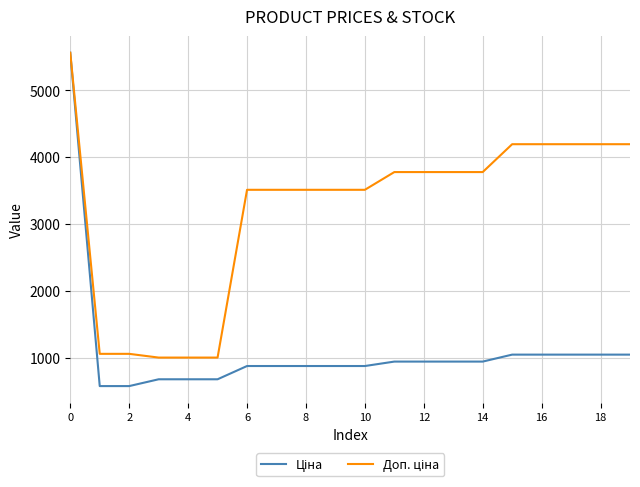

What is the smallest value displayed?

578.1